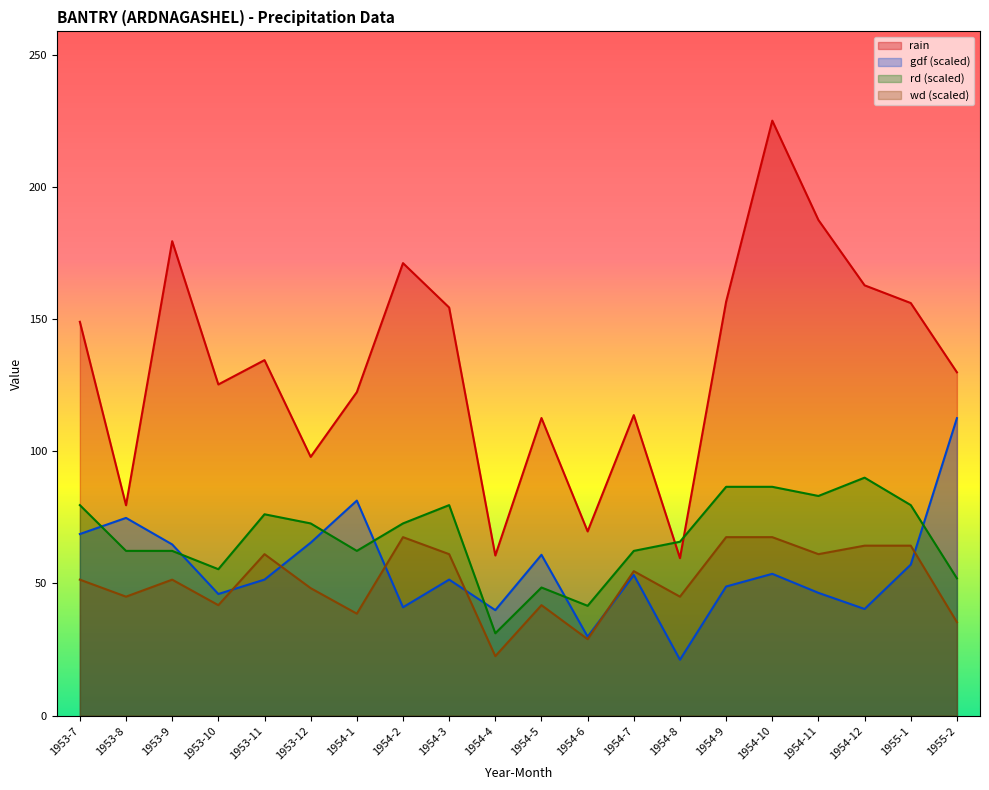

At which label does rd first exceed 72?

1953-7